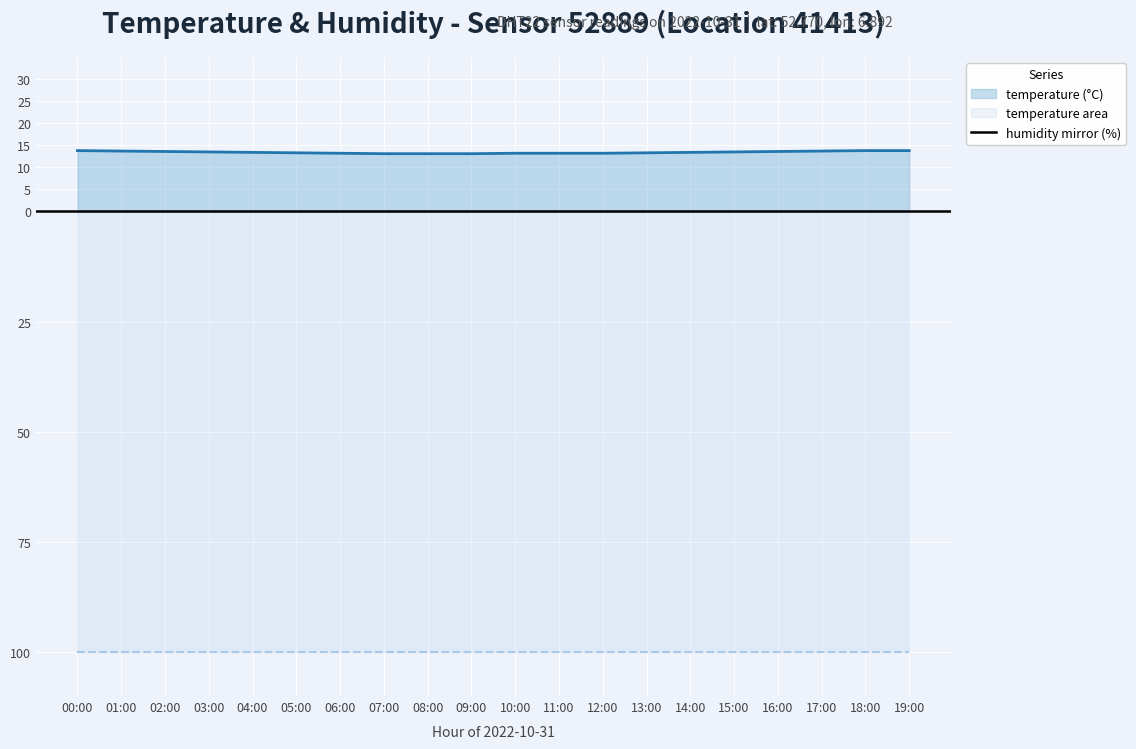

Does the chart display data point markers on the line(s)?

No